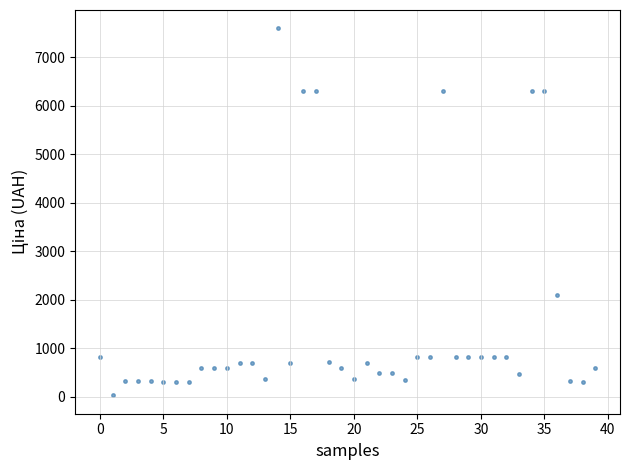

What is the range of Y values (max minus min)?

7564.5